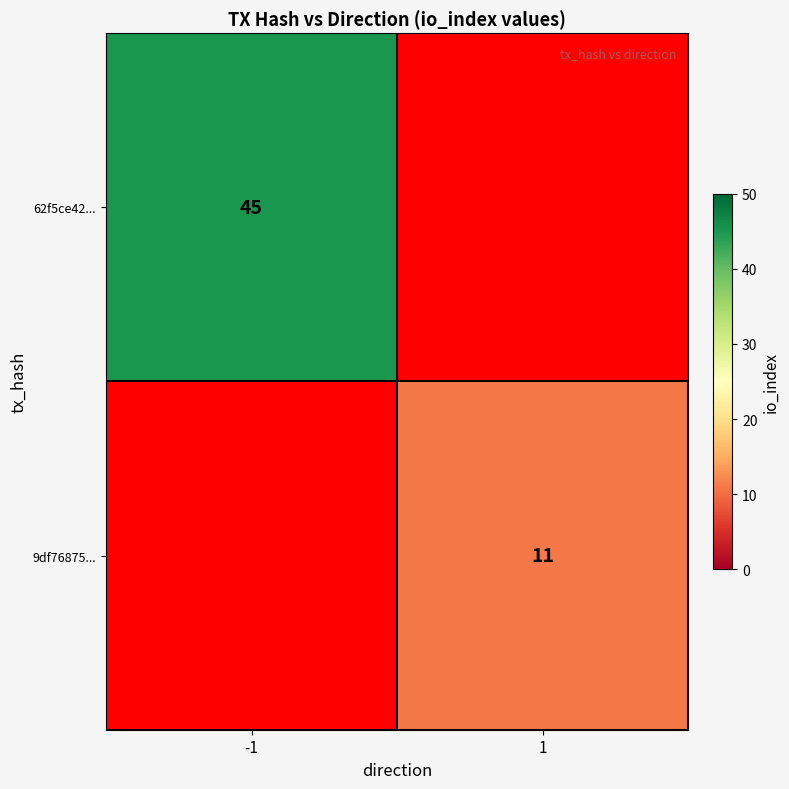

The value of 62f5ce42... at -1 is 45. True or false?

True